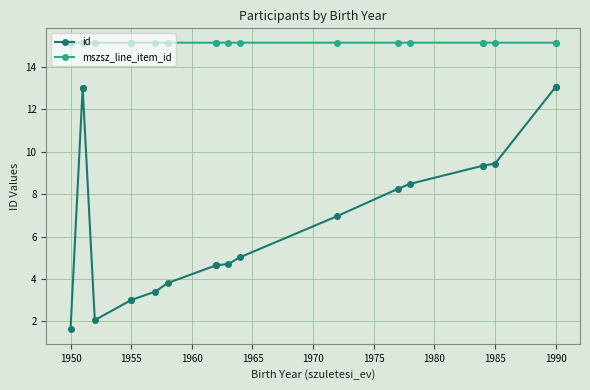

Rank the series at 1990 from lowest to highest value.

id, mszsz_line_item_id